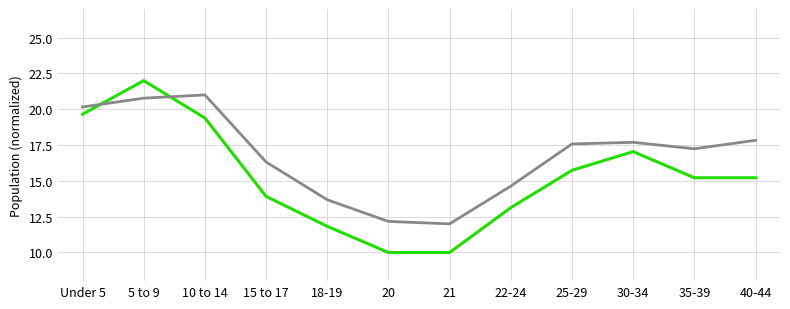

How many lines are shown in the chart?

2